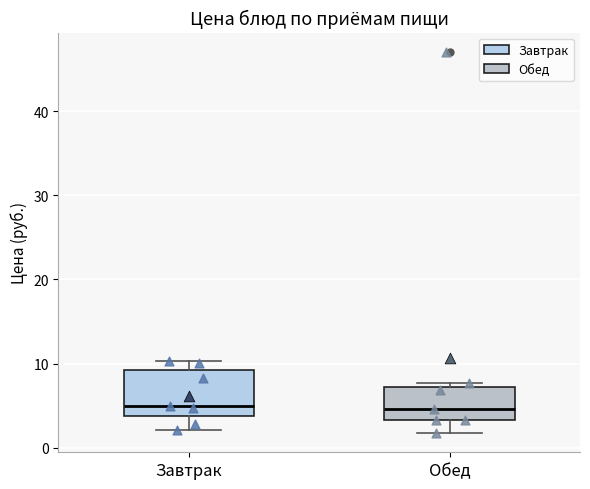

Where does the upper whisker of the box for Завтрак end on the y-axis? The values are not printed on the chart, so give them approximately, as read against the axis.

10